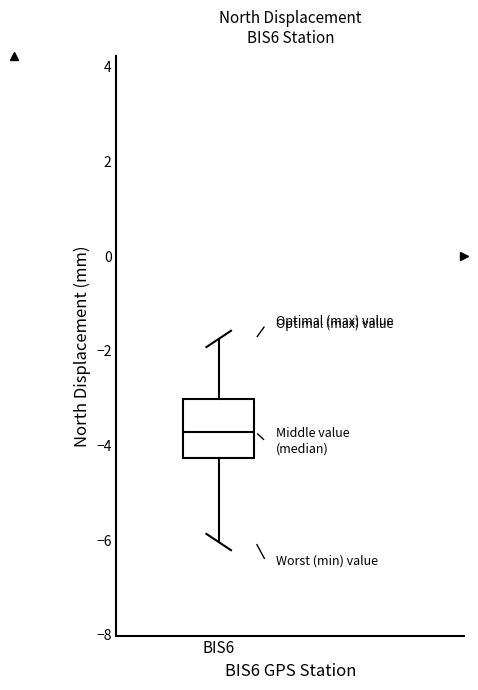

Where is the upper edge of the box for BIS6 on the y-axis? The values are not printed on the chart, so give them approximately, as read against the axis.

-3.0